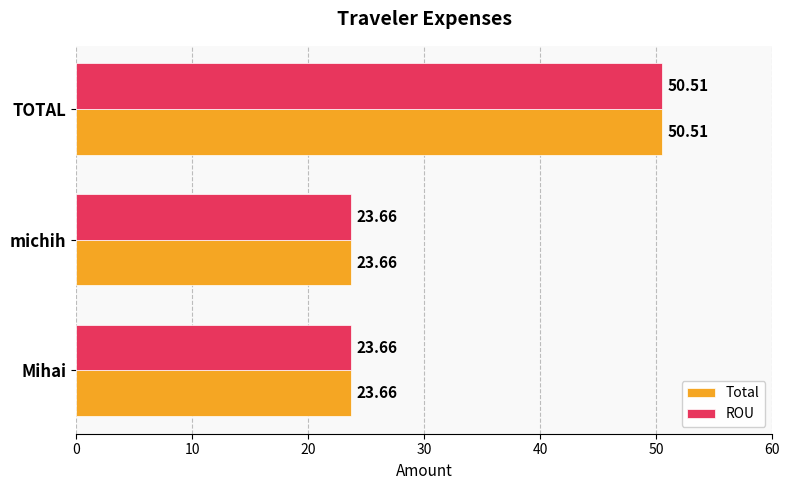

What is the sum of the ROU values at Mihai and TOTAL?

74.2